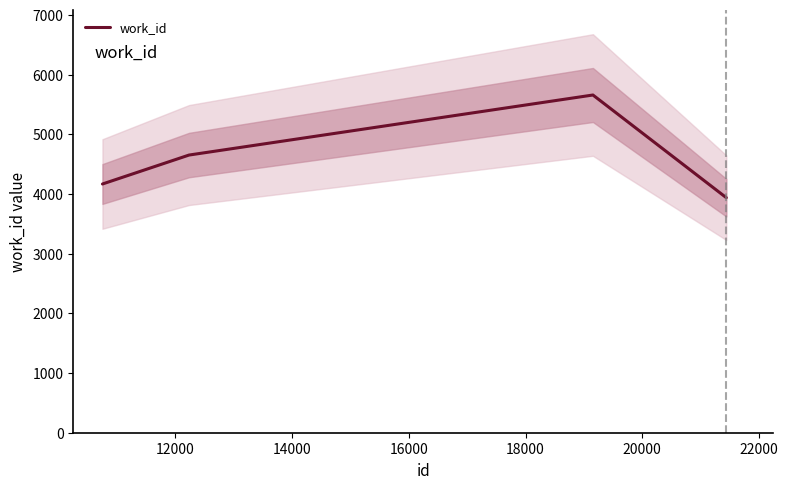

What is the value of the 2nd point from the left?

4652